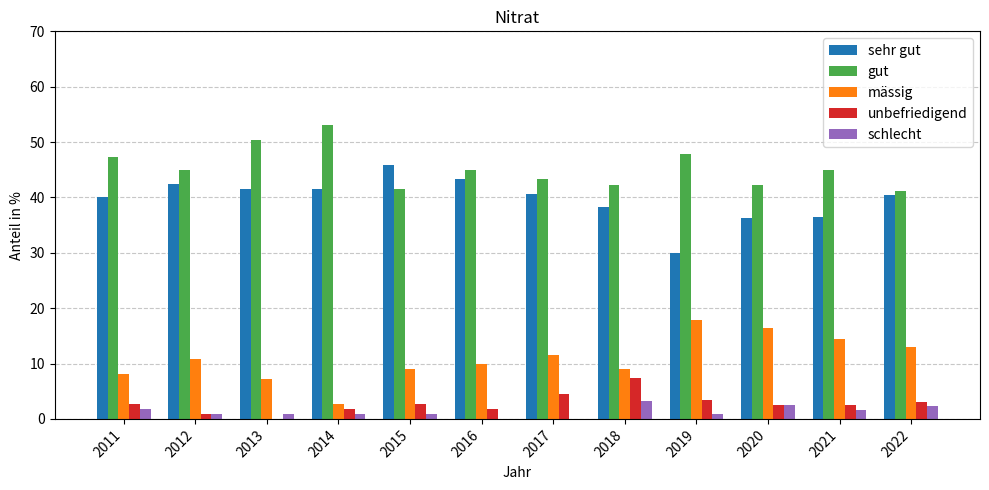

How many data points does each series have?

12